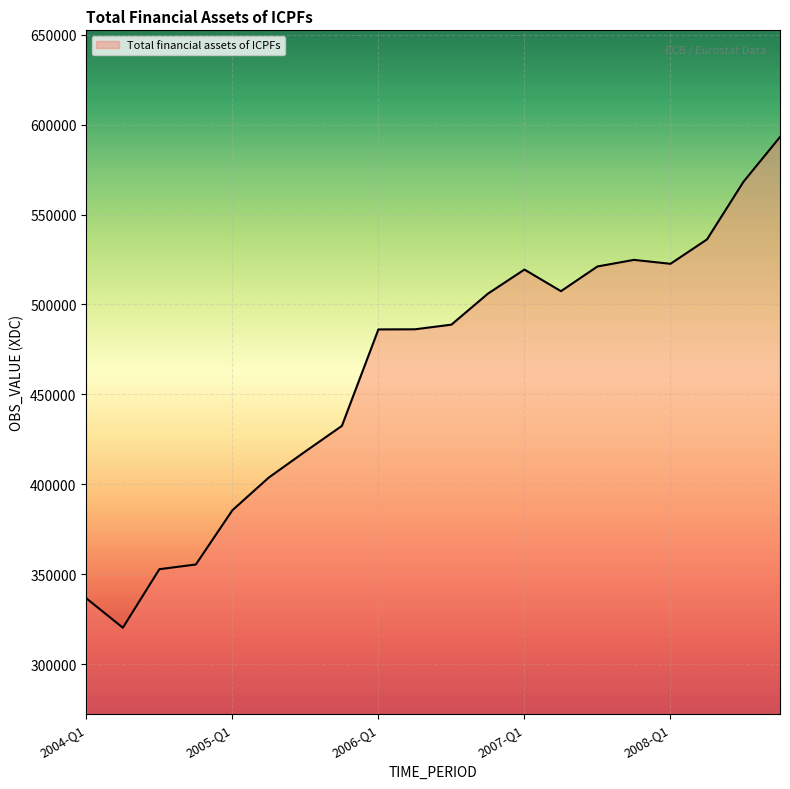

What is the minimum value shown in the chart?

320284